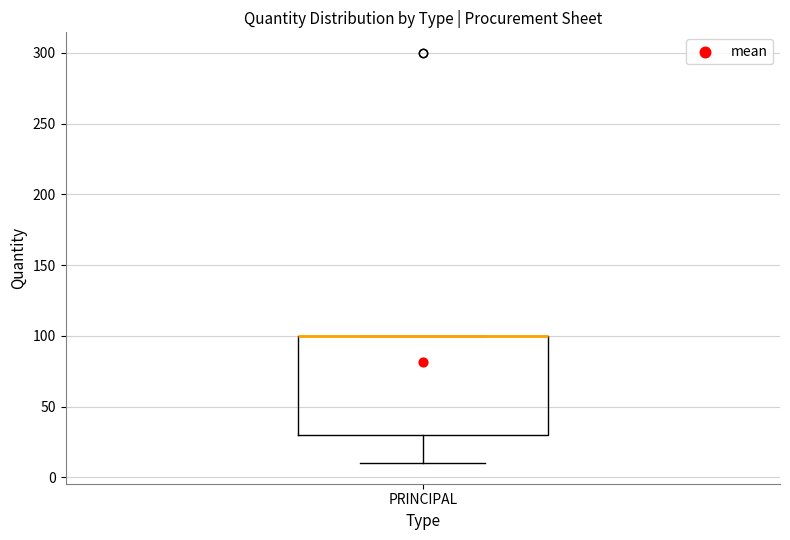

Where is the upper edge of the box for PRINCIPAL on the y-axis? The values are not printed on the chart, so give them approximately, as read against the axis.

100